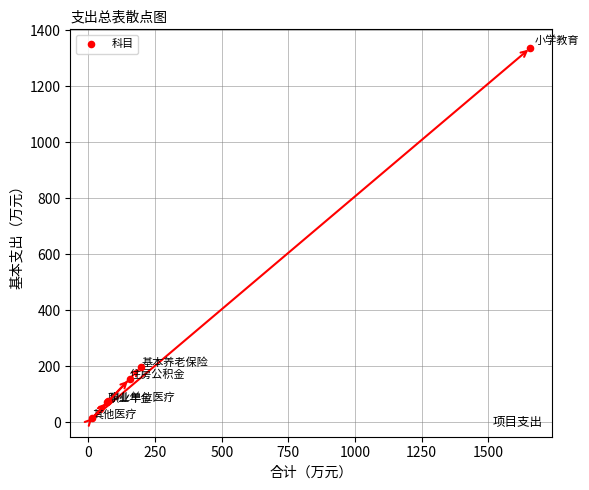

What Y value in the scatter plot is closest to 676?

198.3